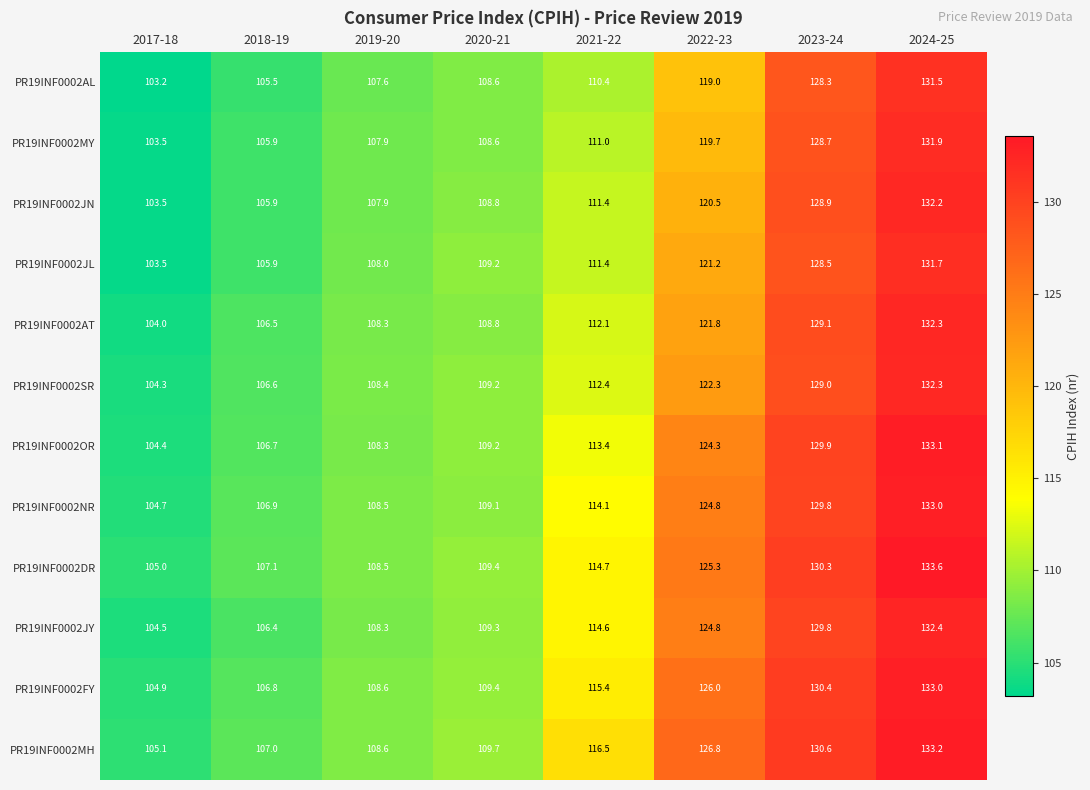

Is the value of PR19INF0002JN at 2017-18 greater than the value of PR19INF0002JY at 2021-22?

No